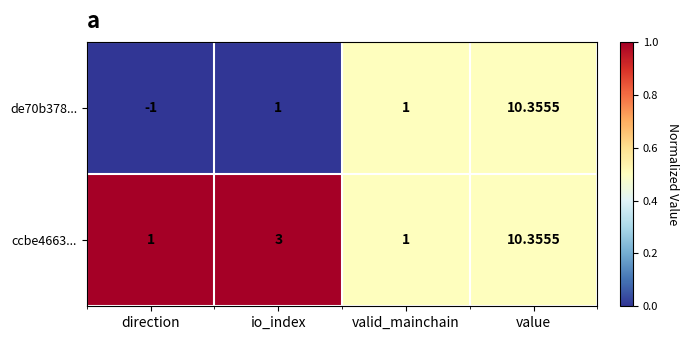

At which category is the sum across all series the highest?

value